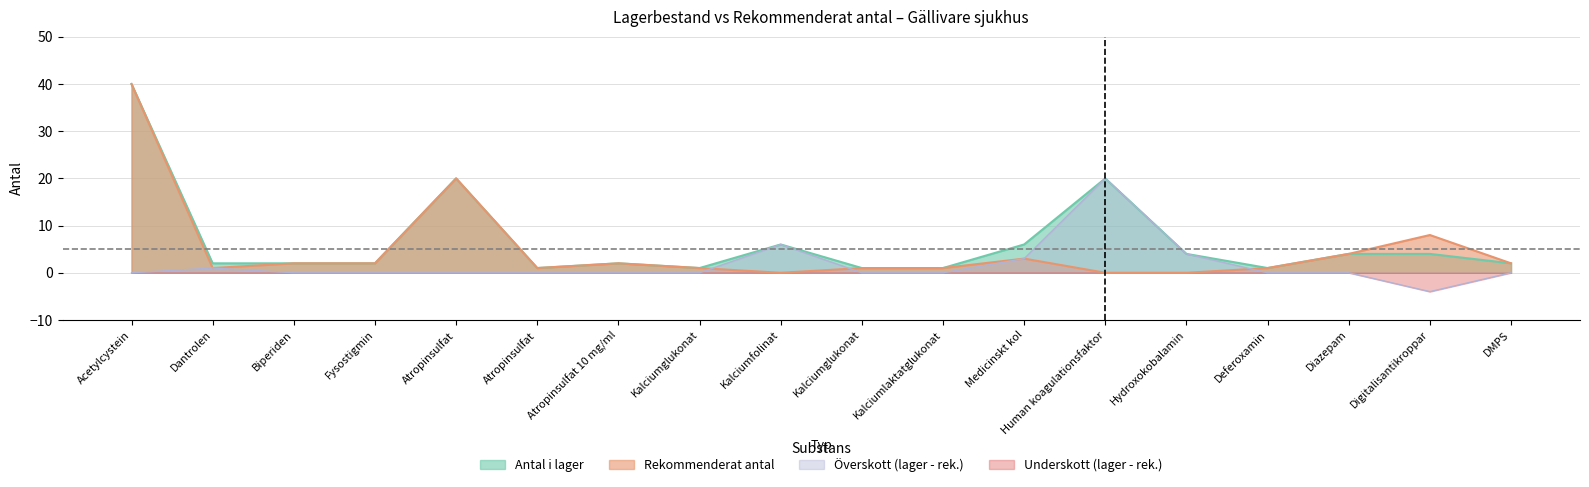

What is the label of the 13th point from the left?

Human koagulationsfaktor